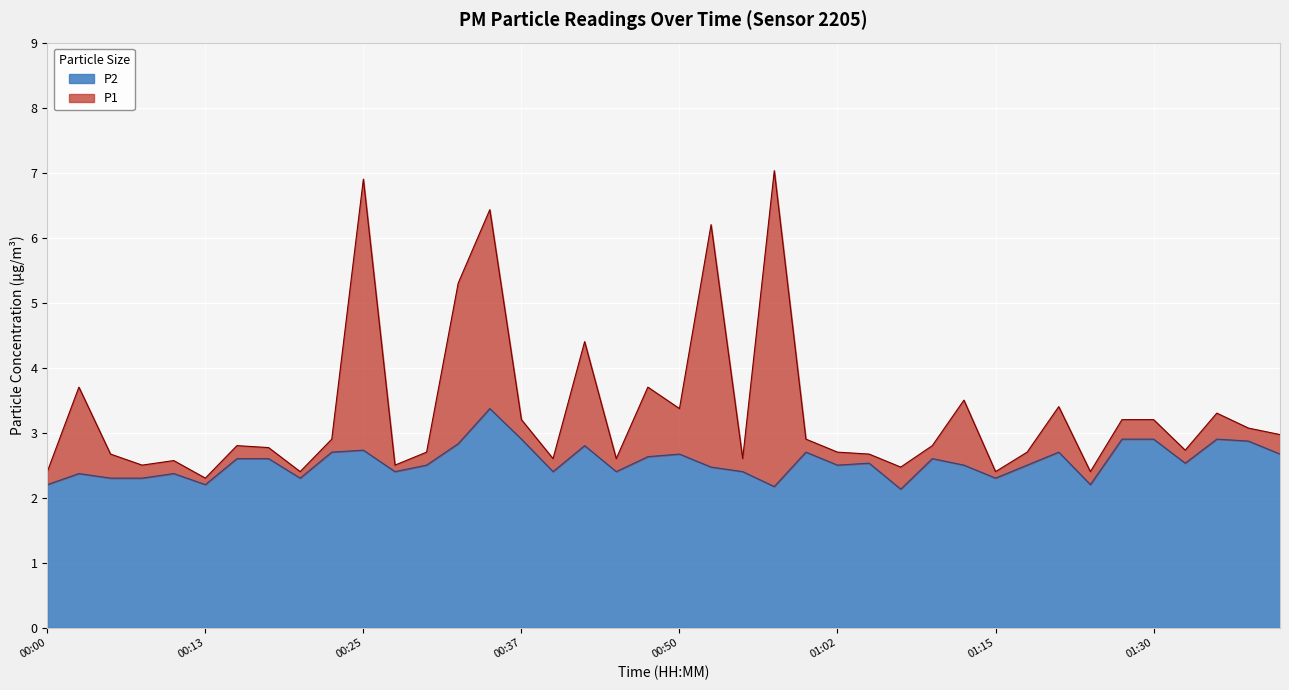

True or false: P2 and P1 intersect in this chart.

False